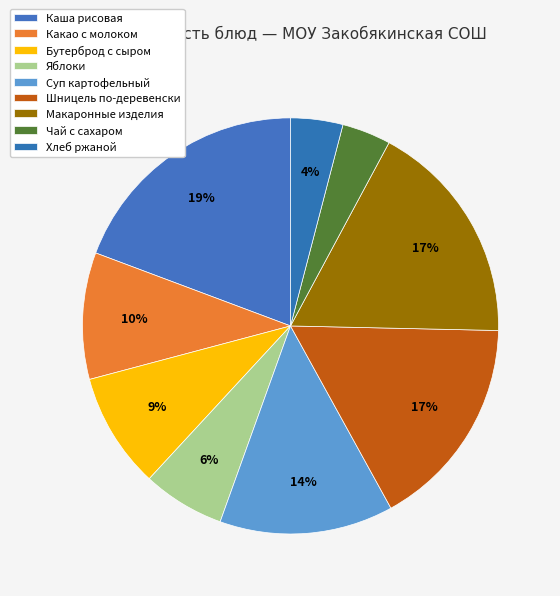

To the nearest percent, what percentage of the pie is Суп картофельный?

14%